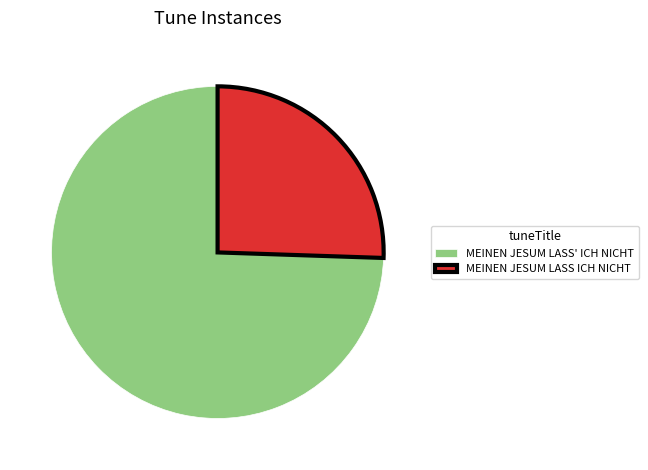

Is it true that MEINEN JESUM LASS ICH NICHT is 14% of the pie?

False